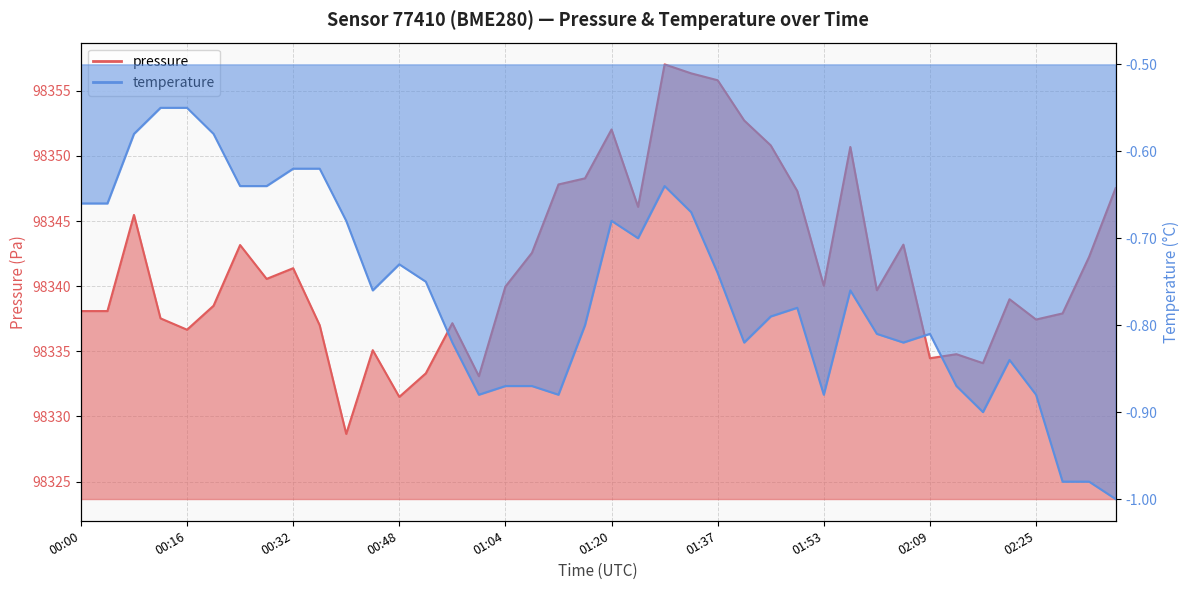

What is the sum of the temperature values at 01:53 and 00:24?

-1.5